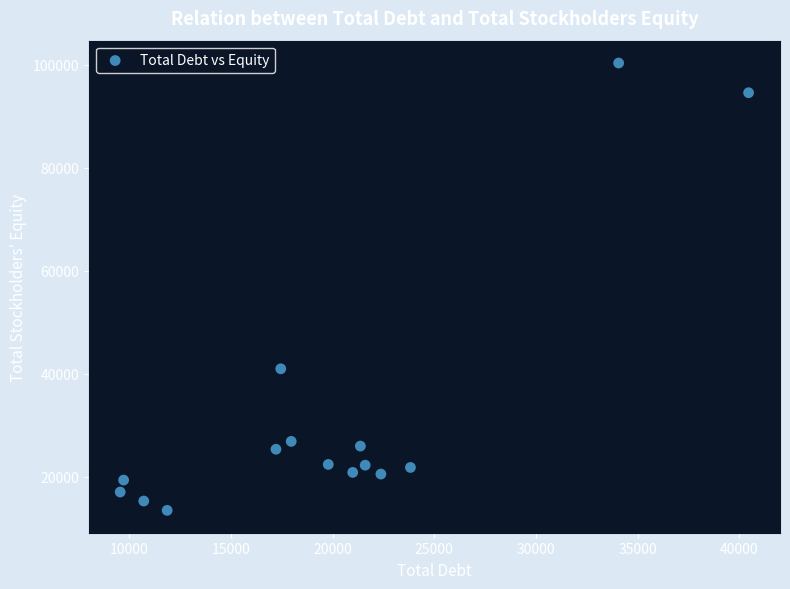

What Y value in the scatter plot is closest to 56920?

40987